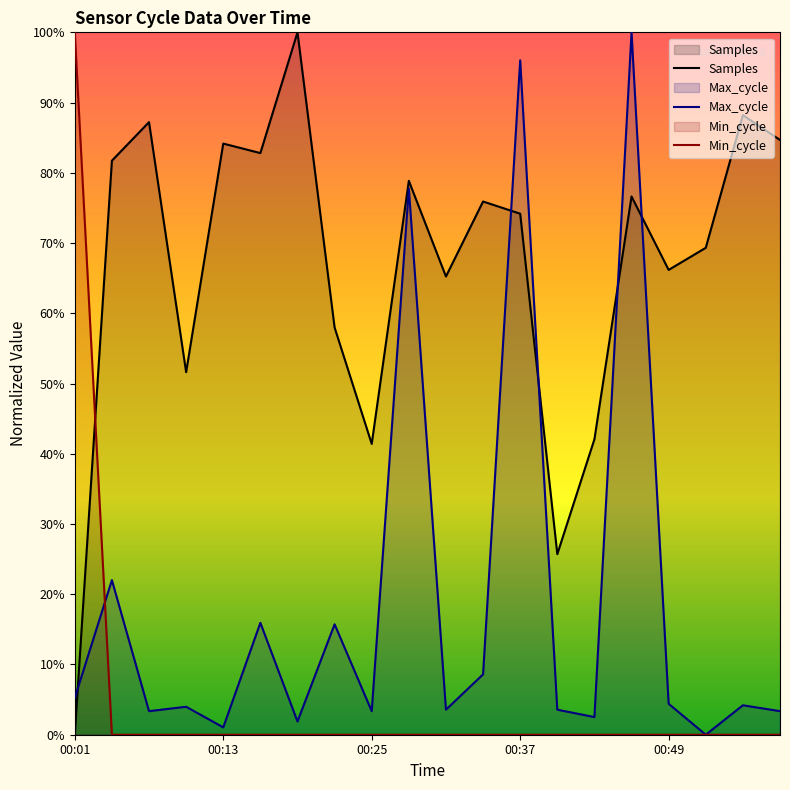

What is the sum of all Samples values?

13.3